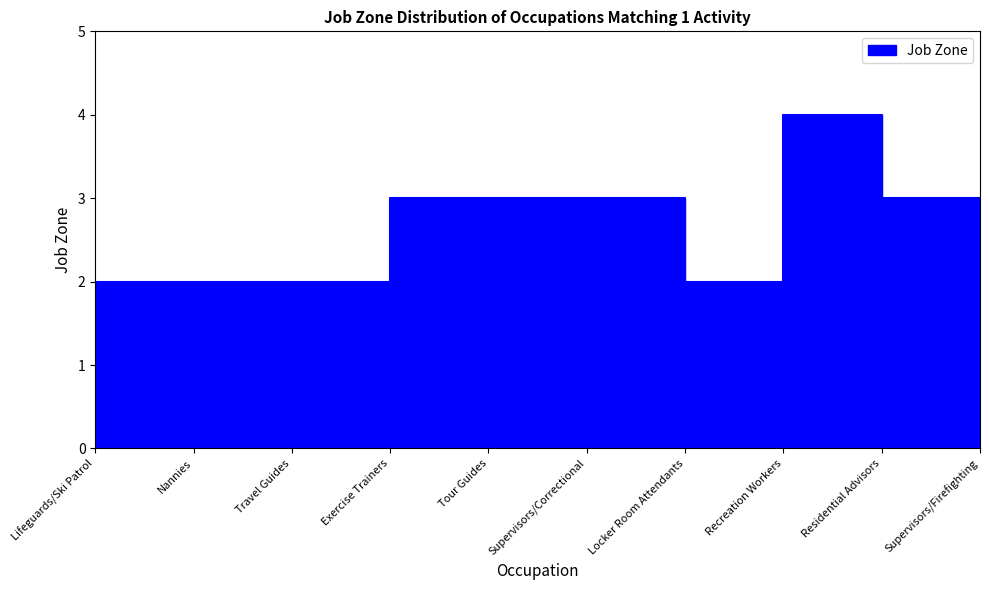

What is the difference between the second highest and minimum values?

1